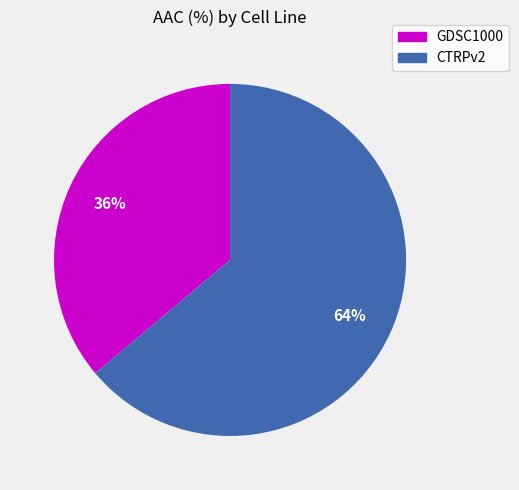

How many slices are in this pie chart?

2